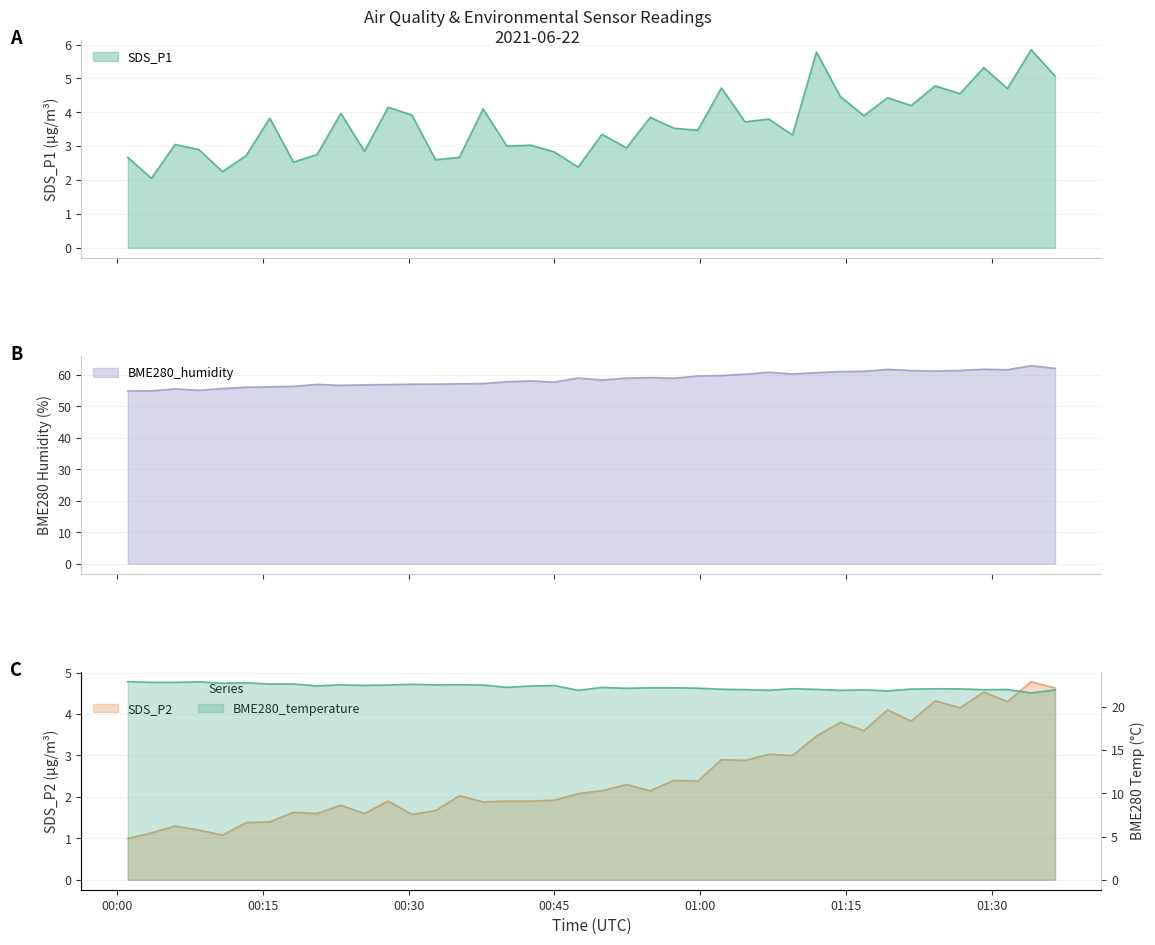

True or false: BME280_humidity and SDS_P2 intersect in this chart.

False